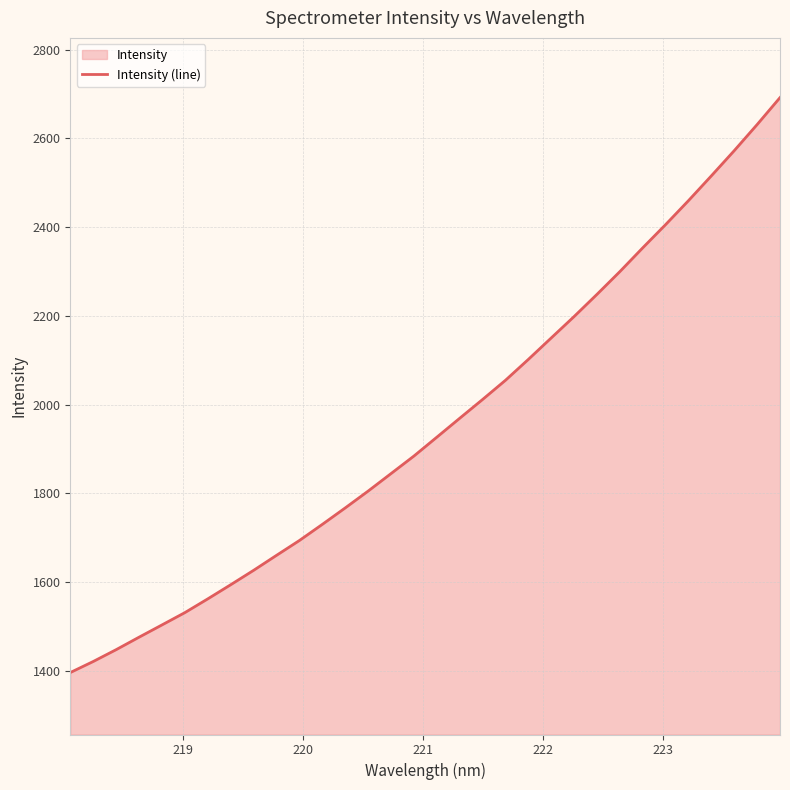

What is the smallest value displayed?

1396.2